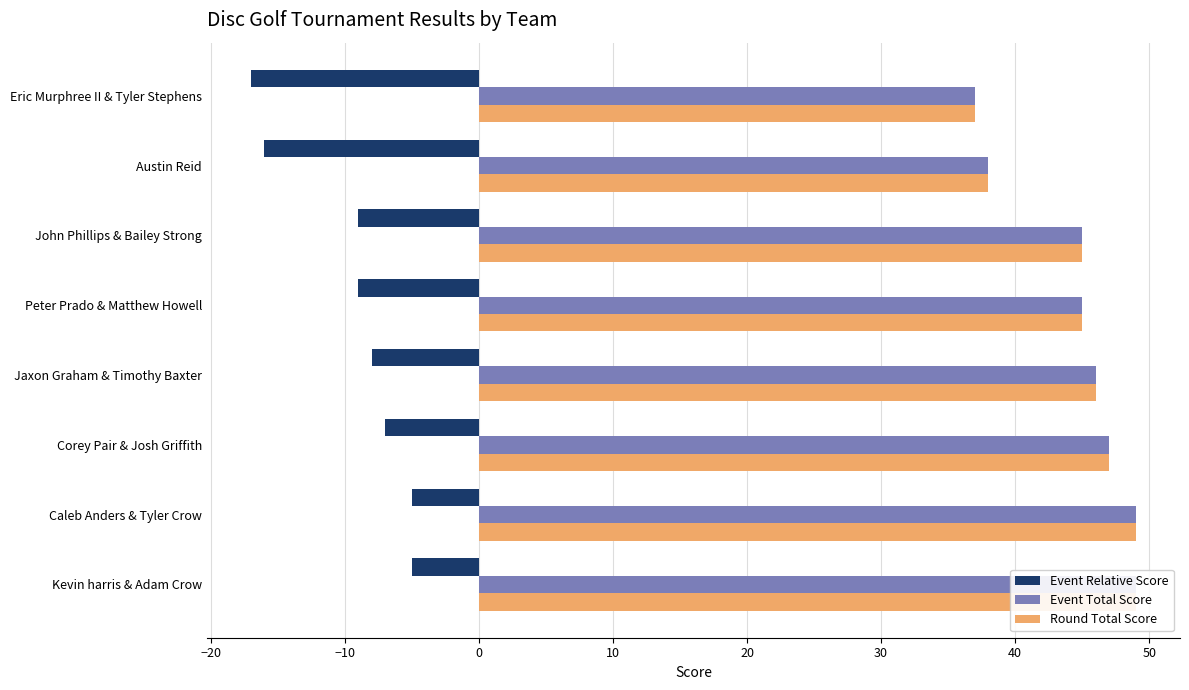

What is the total value across all series at John Phillips & Bailey Strong?

81